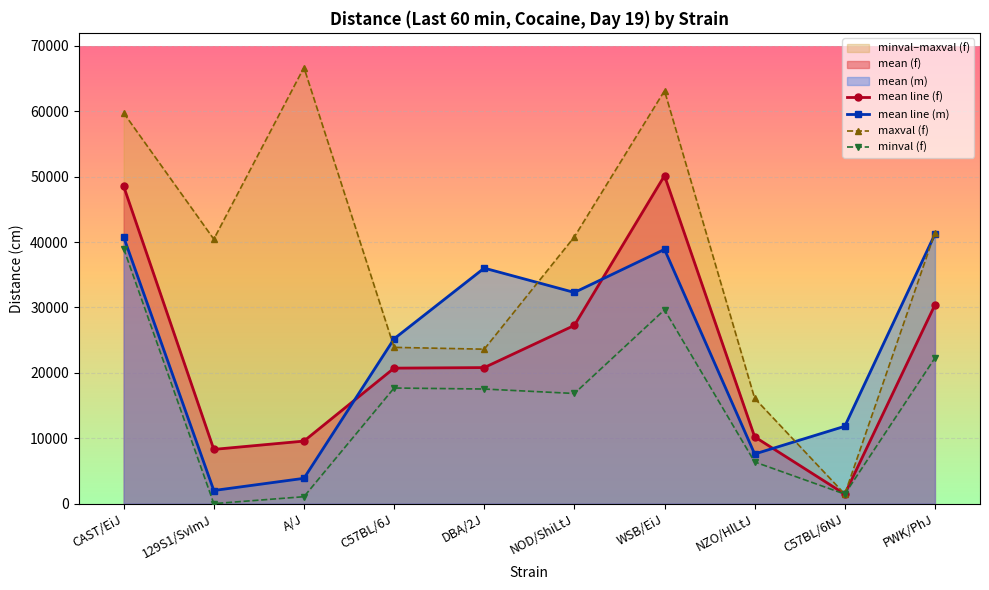

Reading left to right, extract all data points from this chart.

mean line (f): CAST/EiJ=48536	129S1/SvImJ=8294	A/J=9564	C57BL/6J=20720	DBA/2J=20805	NOD/ShiLtJ=27258	WSB/EiJ=50156	NZO/HlLtJ=10217	C57BL/6NJ=1455	PWK/PhJ=30395
mean line (m): CAST/EiJ=40775	129S1/SvImJ=2006	A/J=3870	C57BL/6J=25207	DBA/2J=36018	NOD/ShiLtJ=32296	WSB/EiJ=38886	NZO/HlLtJ=7590	C57BL/6NJ=11831	PWK/PhJ=41218
maxval (f): CAST/EiJ=59746	129S1/SvImJ=40447	A/J=66693	C57BL/6J=23898	DBA/2J=23620	NOD/ShiLtJ=40799	WSB/EiJ=63141	NZO/HlLtJ=16109	C57BL/6NJ=1455	PWK/PhJ=41423
minval (f): CAST/EiJ=39006	129S1/SvImJ=0	A/J=1059	C57BL/6J=17681	DBA/2J=17527	NOD/ShiLtJ=16846	WSB/EiJ=29645	NZO/HlLtJ=6374	C57BL/6NJ=1455	PWK/PhJ=22277